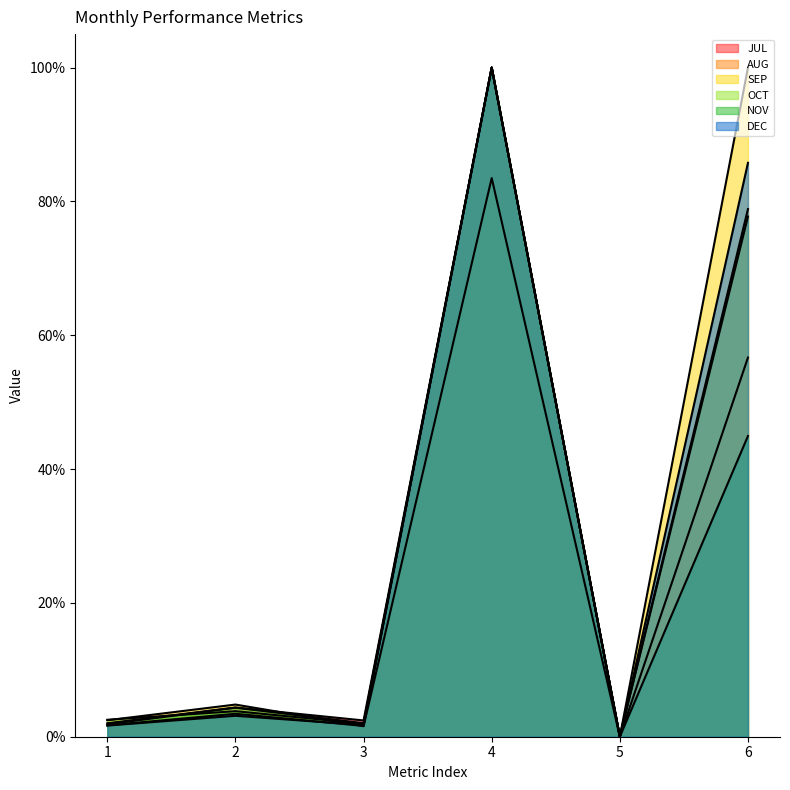

What is the value of the SEP point at the 4th from the left?

0.8